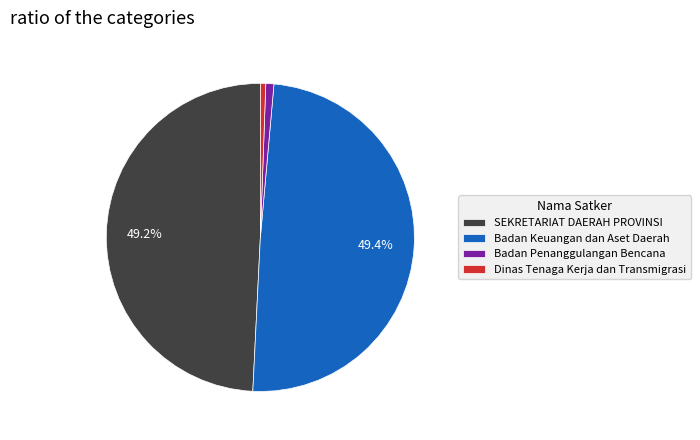

Combined, do Badan Keuangan dan Aset Daerah and SEKRETARIAT DAERAH PROVINSI account for over 50%?

Yes